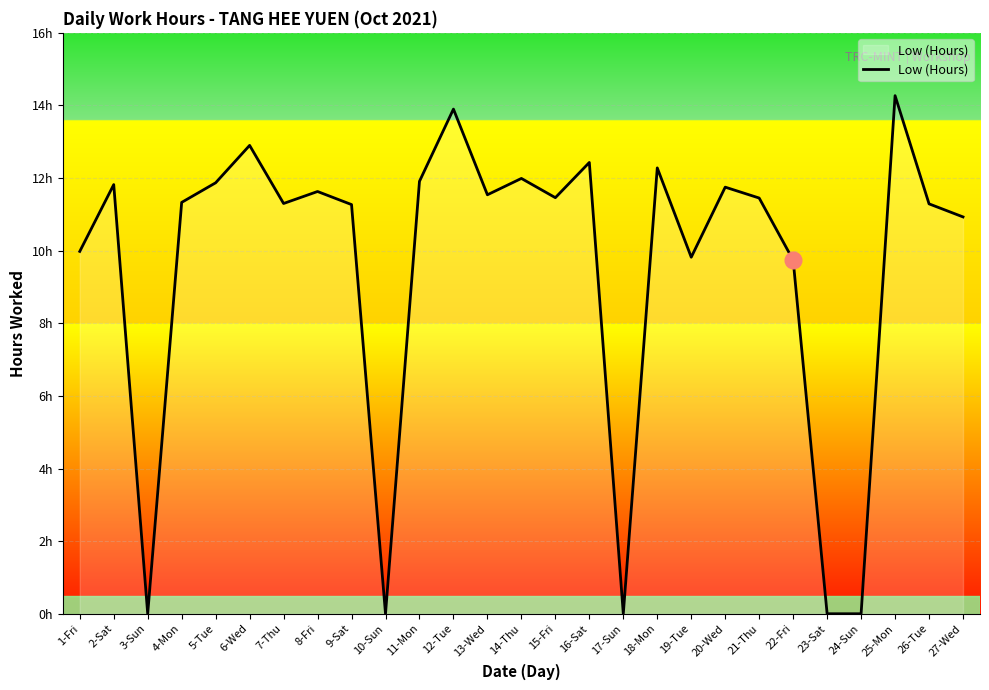

Does the chart have visible grid lines?

Yes